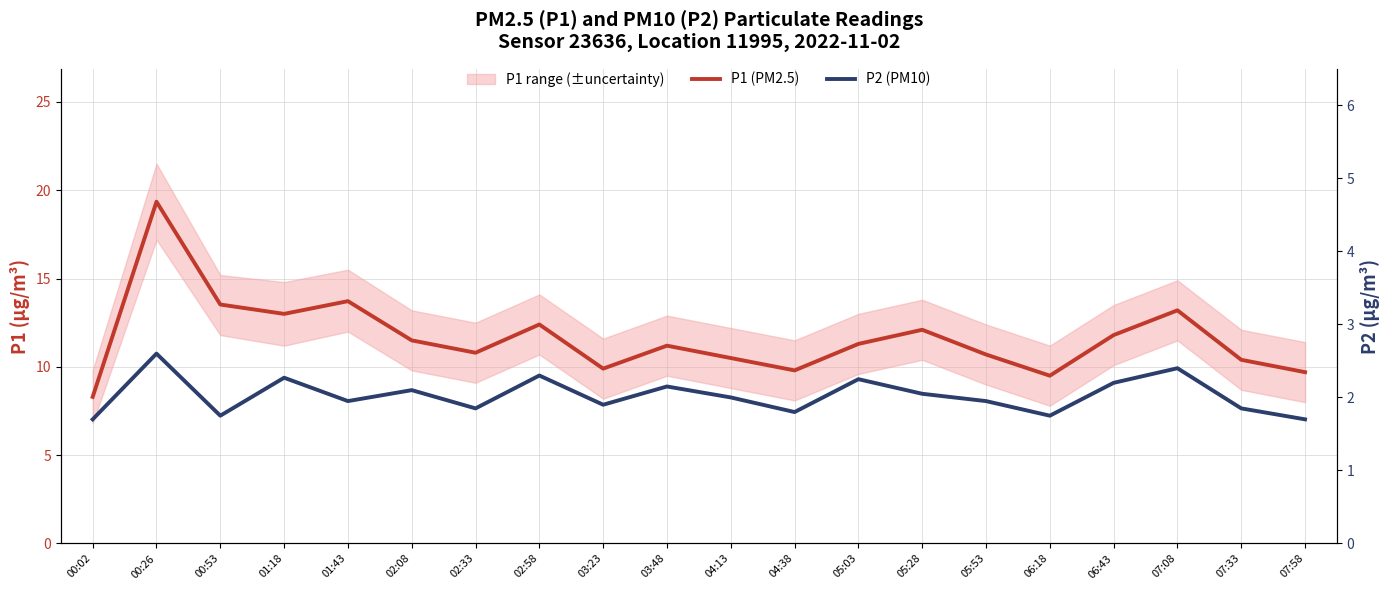

Reading left to right, extract all data points from this chart.

P1 (PM2.5): 00:02=8.3	00:26=19.4	00:53=13.5	01:18=13.0	01:43=13.7	02:08=11.5	02:33=10.8	02:58=12.4	03:23=9.9	03:48=11.2	04:13=10.5	04:38=9.8	05:03=11.3	05:28=12.1	05:53=10.7	06:18=9.5	06:43=11.8	07:08=13.2	07:33=10.4	07:58=9.7
P2 (PM10): 00:02=1.7	00:26=2.6	00:53=1.8	01:18=2.3	01:43=1.9	02:08=2.1	02:33=1.9	02:58=2.3	03:23=1.9	03:48=2.1	04:13=2.0	04:38=1.8	05:03=2.2	05:28=2.0	05:53=1.9	06:18=1.8	06:43=2.2	07:08=2.4	07:33=1.9	07:58=1.7